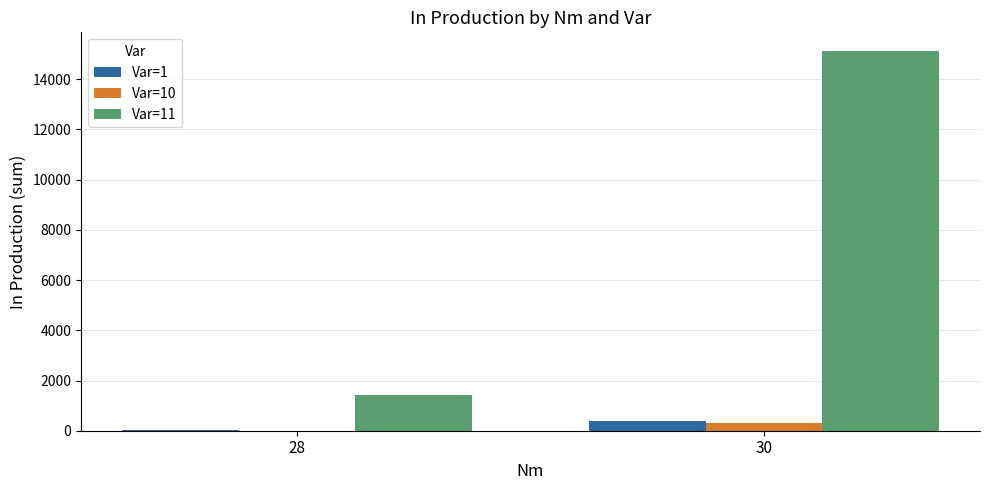

Where is Var=1 nearest to the value 208?

28